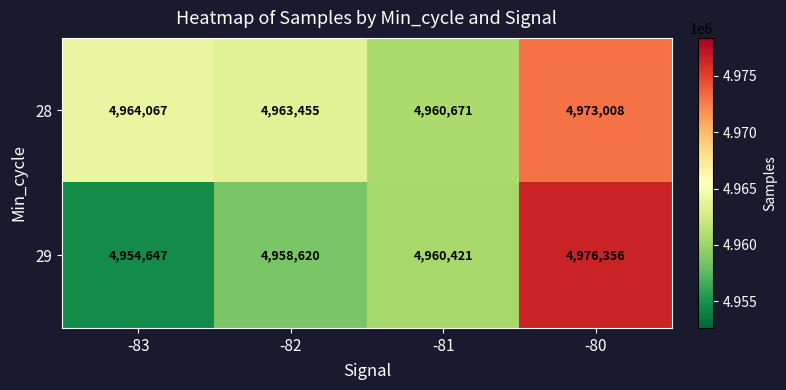

Which series has the largest total across all categories?

28